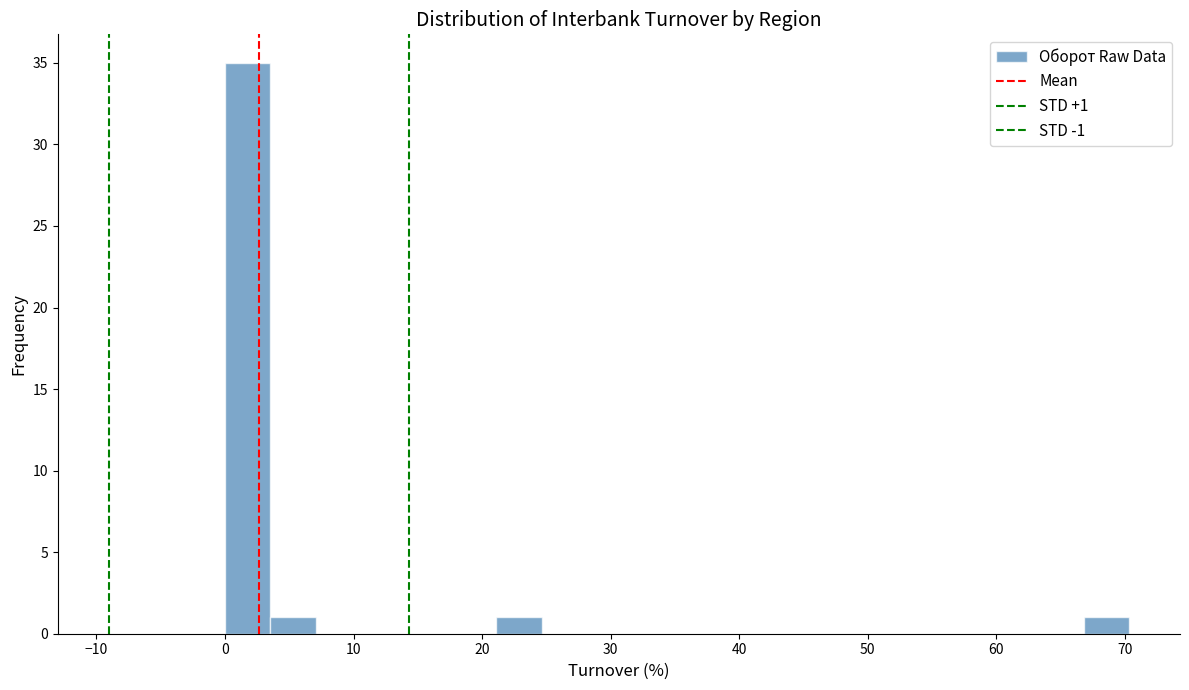

Read against the x-axis, roughly where is the centre of the tallest bar?

2